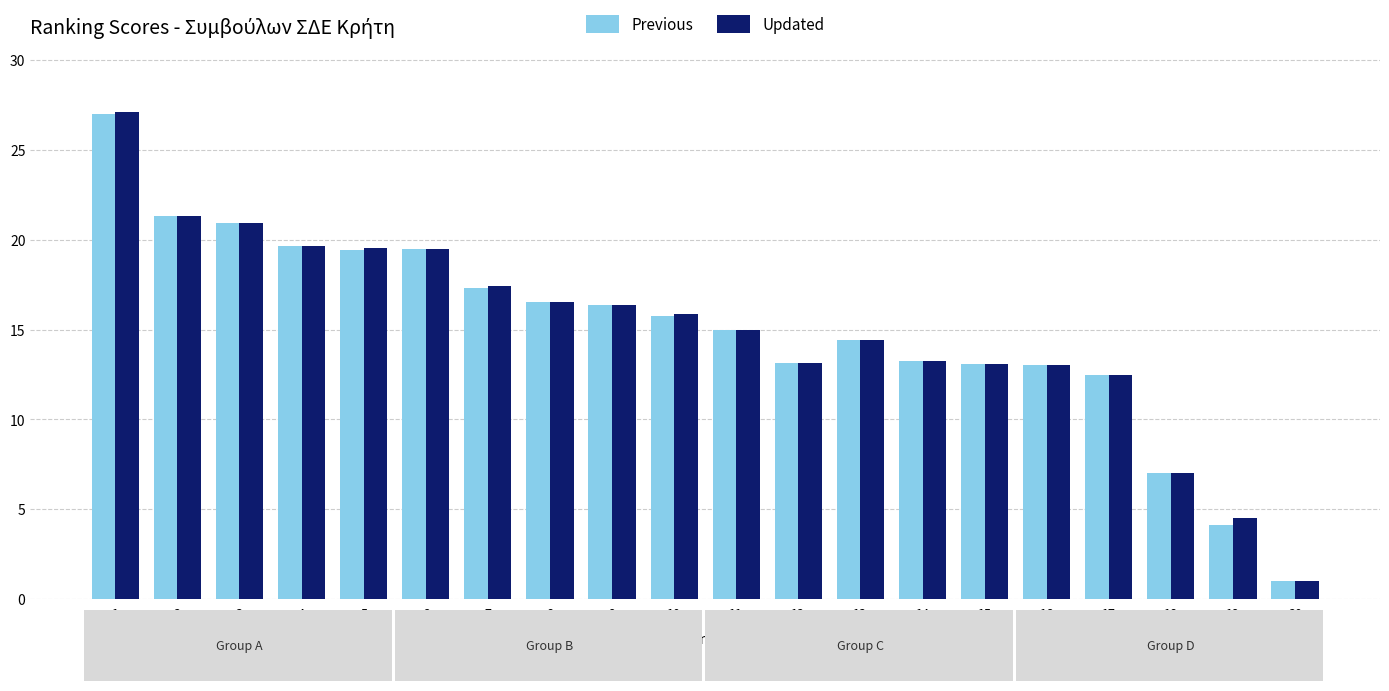

What is the sum of all Updated values?

301.3